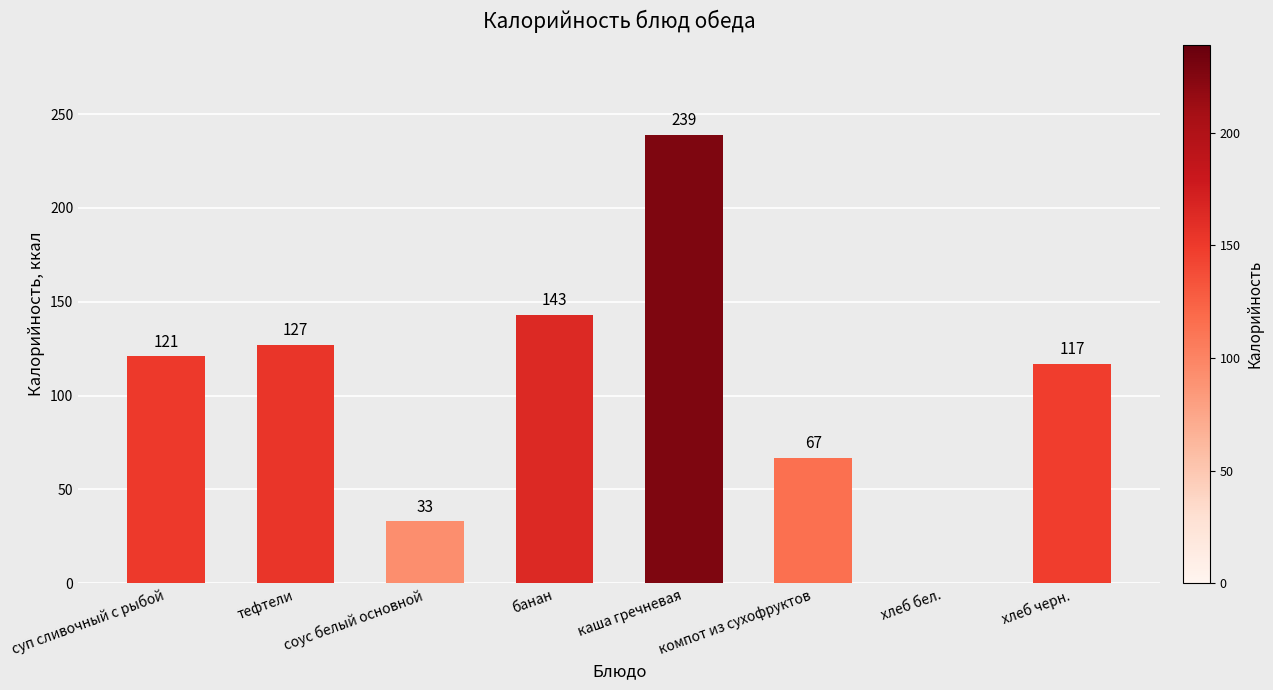

Reading right to left, transcribe all the data shown in this chart.

117	0	67	239	143	33	127	121